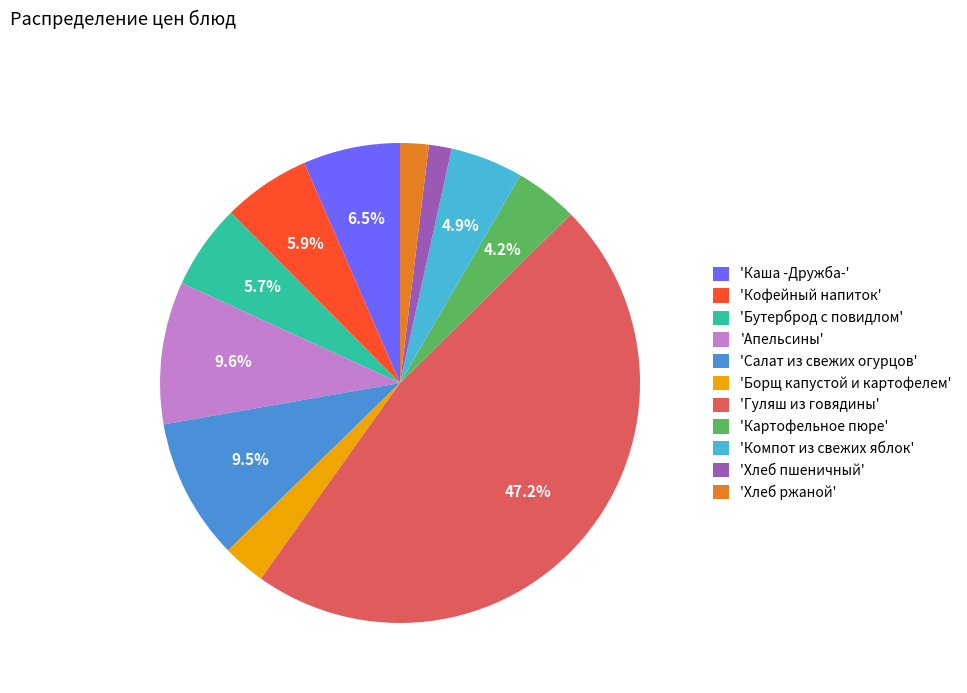

How much of the chart is everything except 'Каша -Дружба-'?

93.5%